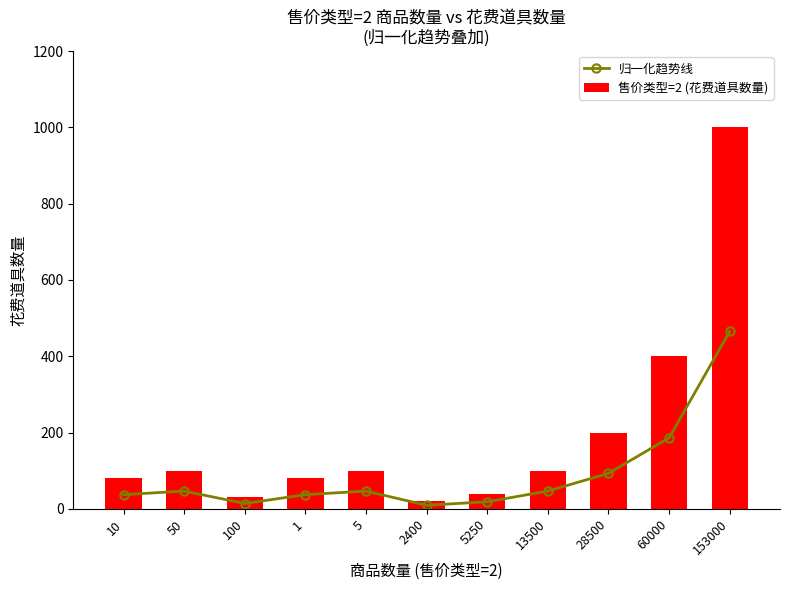

What are all the series names shown in the legend?

归一化趋势线, 售价类型=2 (花费道具数量)